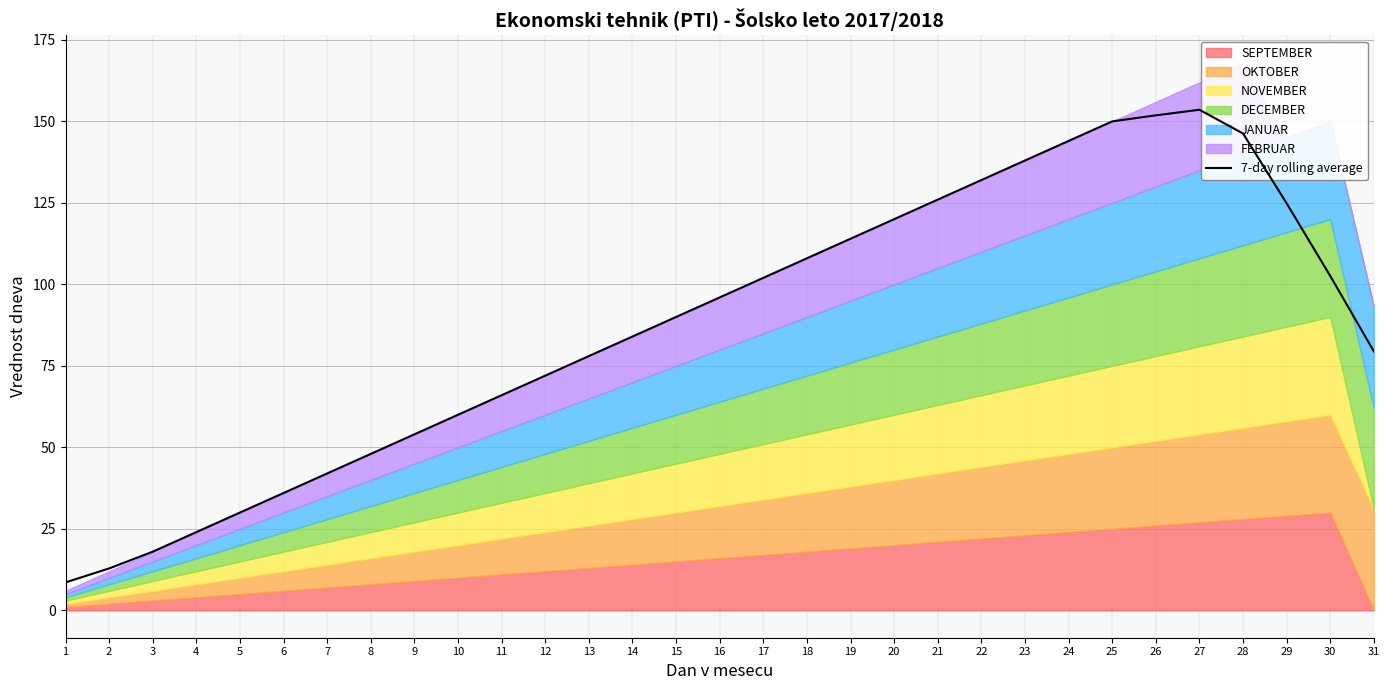

Rank the categories by value from lowest to highest.

1, 2, 3, 4, 5, 6, 7, 8, 9, 10, 11, 12, 13, 31, 14, 15, 16, 17, 30, 18, 19, 20, 29, 21, 22, 23, 24, 28, 25, 26, 27